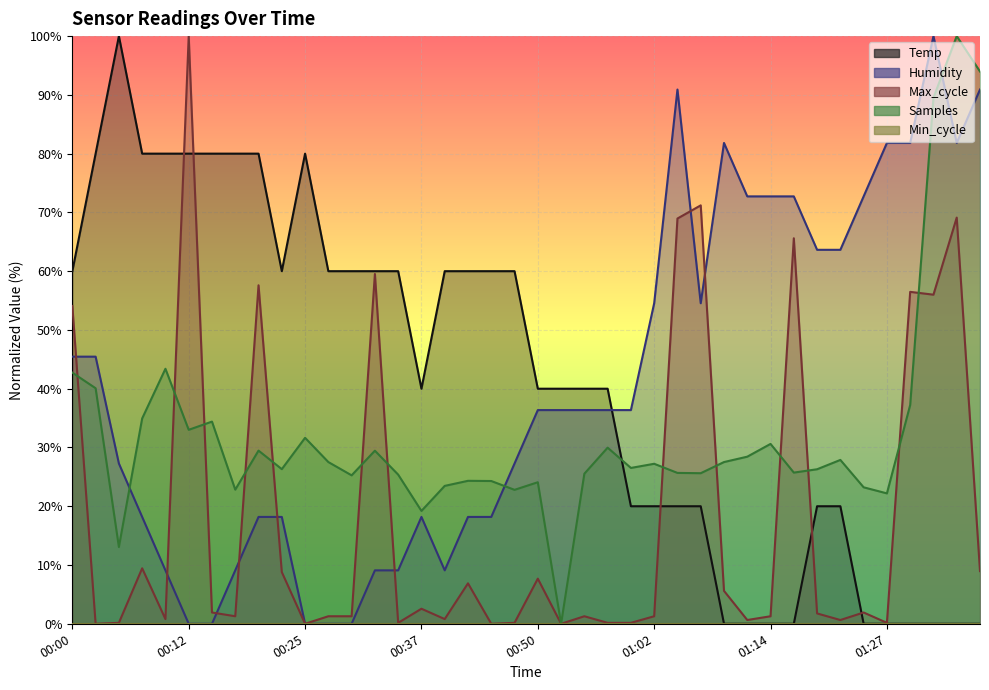

Rank the series by their maximum value, from lowest to highest.

Temp, Humidity, Max_cycle, Samples